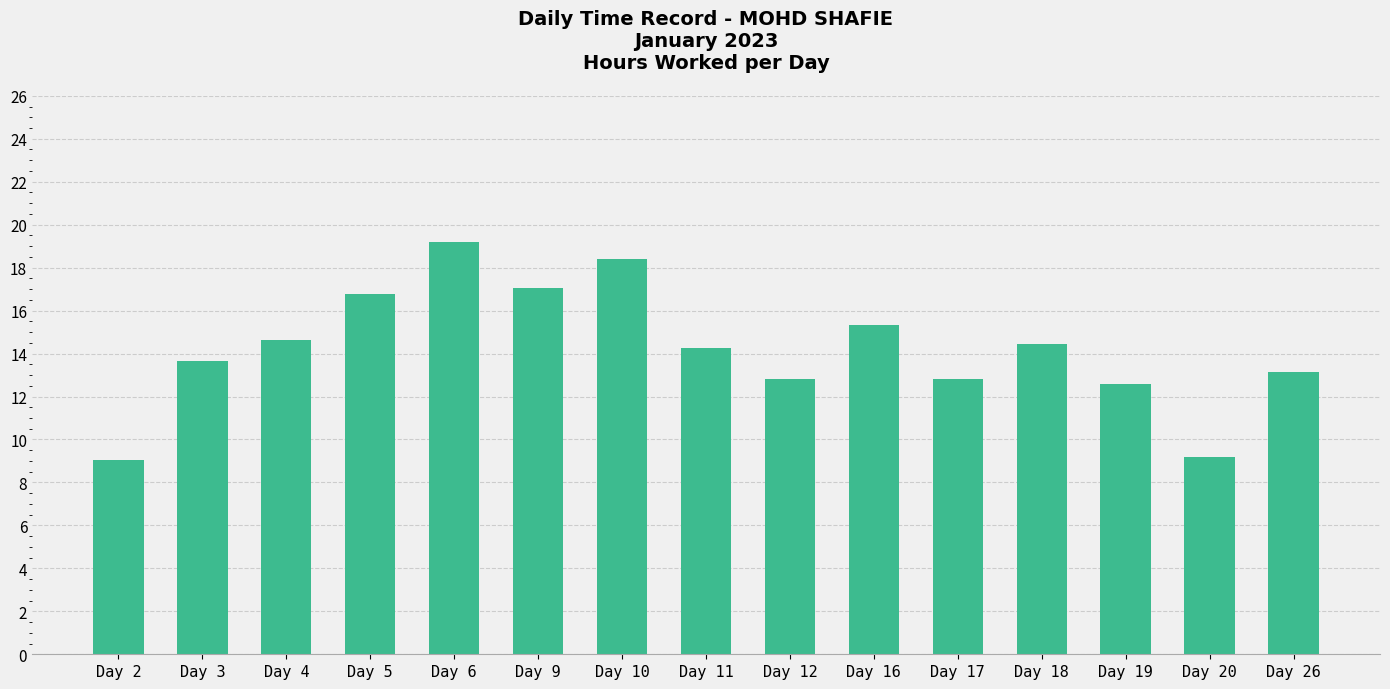

How many data points are less than 14?

7